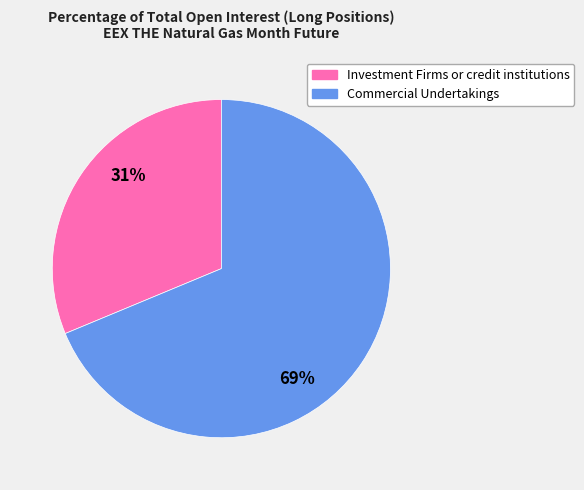

Is there any slice that represents more than half of the pie?

Yes